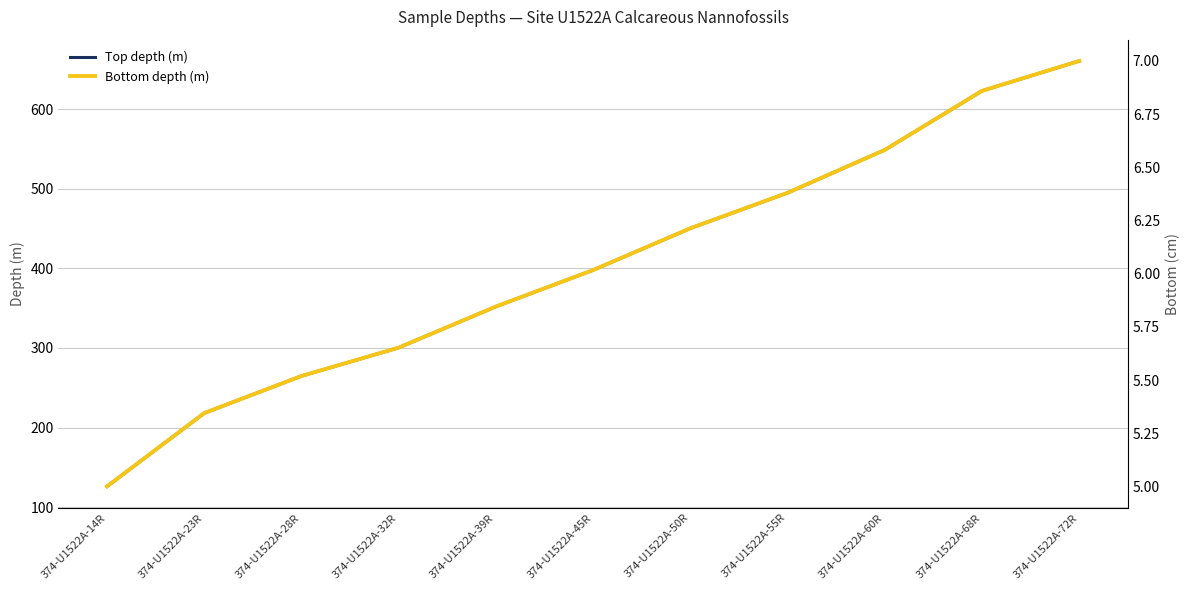

What is the spread (max minus min) of values at 374-U1522A-32R?

0.1